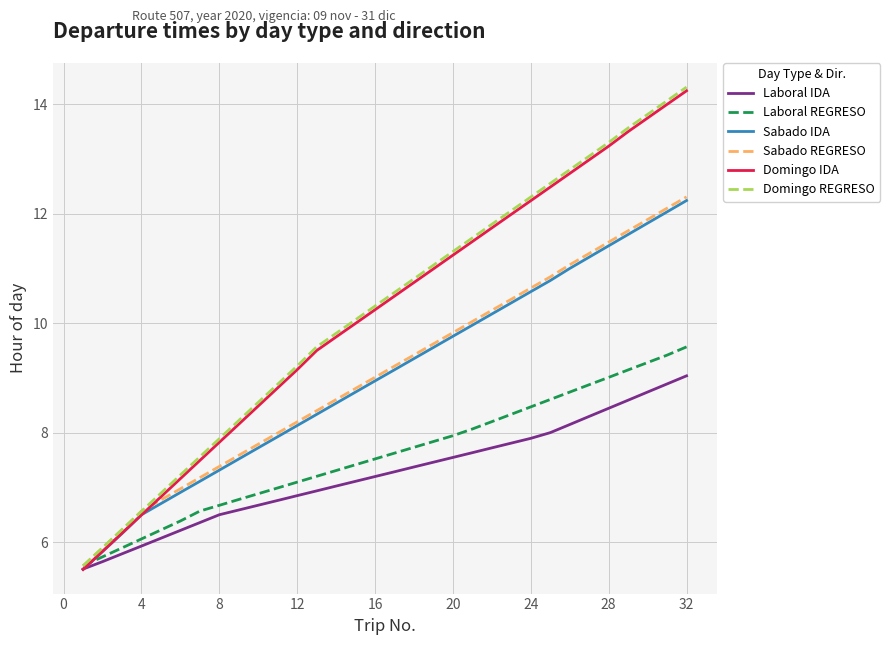

How many values in the Sabado IDA series are below 9?

16